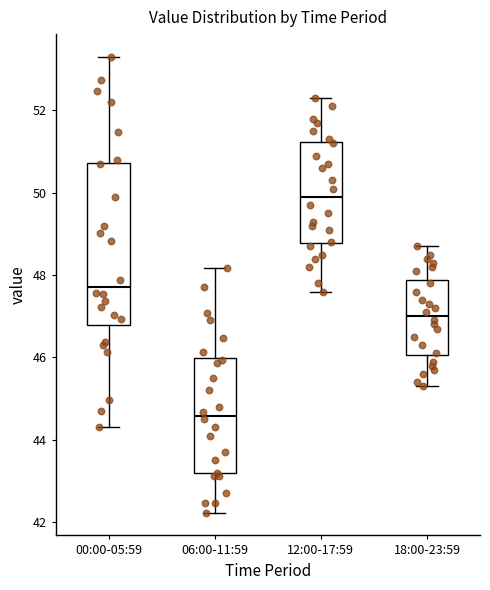

Which box is the tallest, from its lower edge to its upper edge?

00:00-05:59